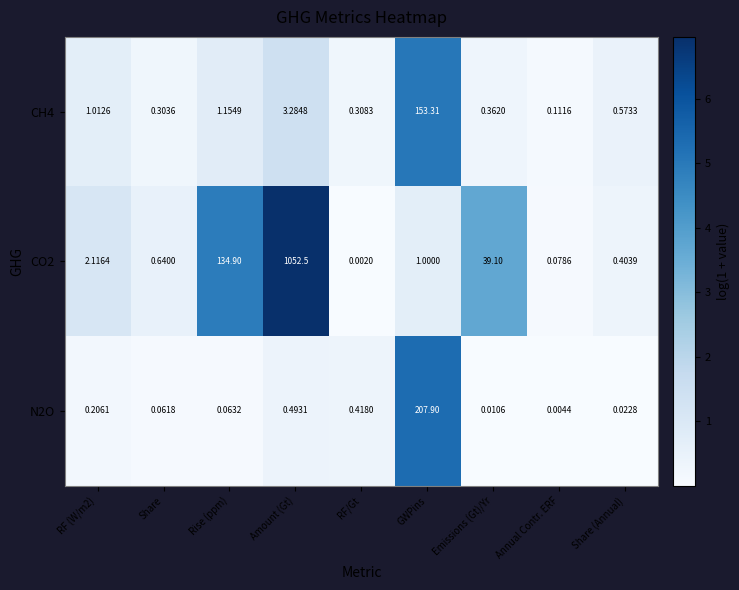

List the series in order of their peak value, lowest first.

CH4, N2O, CO2